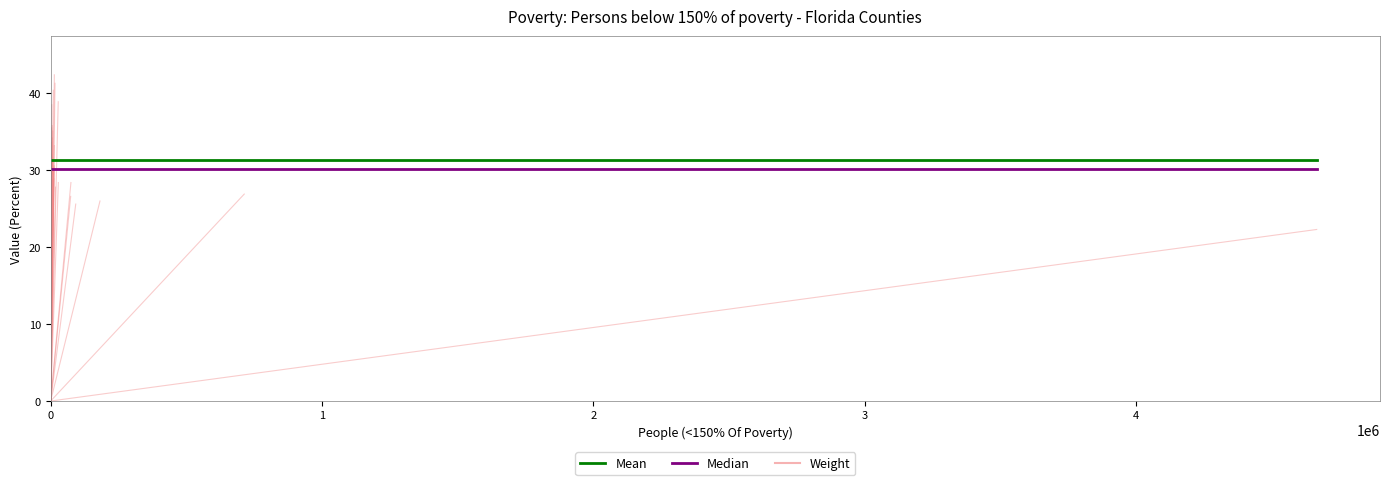

Which series has the widest spread of values?

Weight